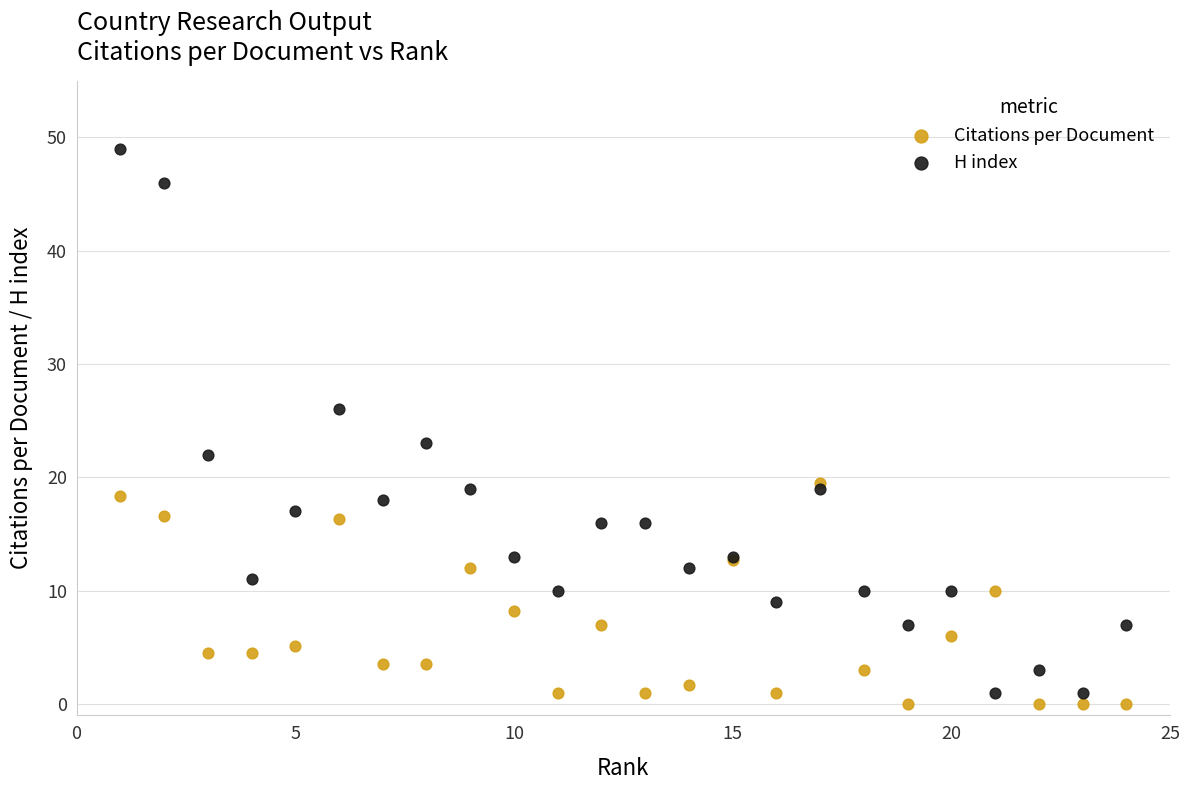

What are all the series names shown in the legend?

Citations per Document, H index